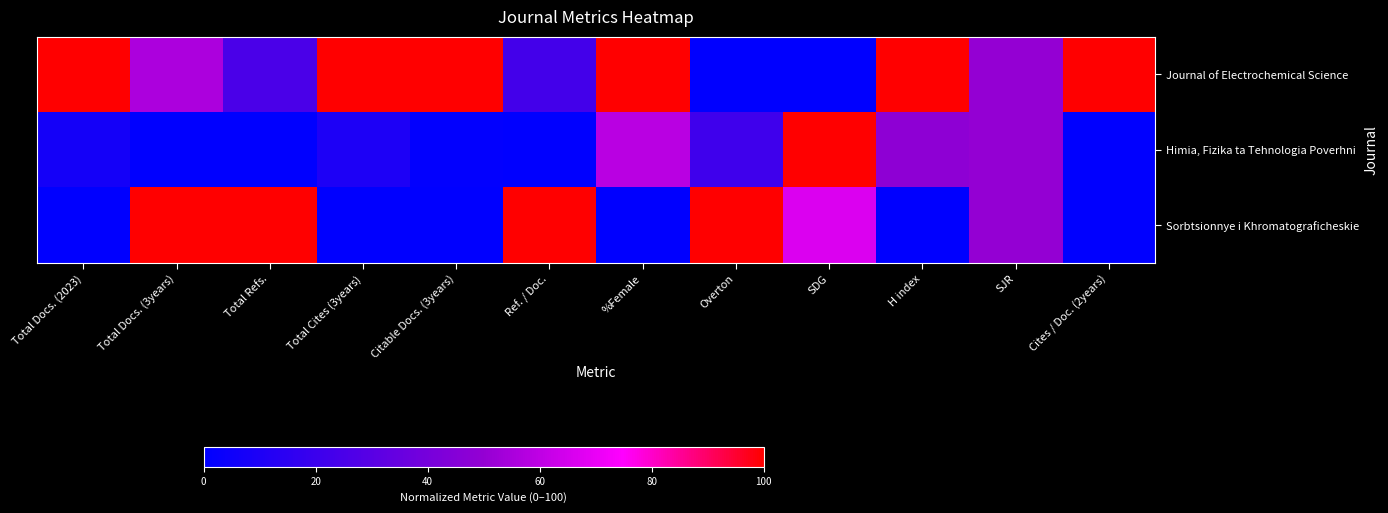

Reading left to right, extract all data points from this chart.

Journal of Electrochemical Science: Total Docs. (2023)=100.0	Total Docs. (3years)=55.8	Total Refs.=25.4	Total Cites (3years)=100.0	Citable Docs. (3years)=100.0	Ref. / Doc.=22.7	%Female=100.0	Overton=0.0	SDG=0.0	H index=100.0	SJR=50.0	Cites / Doc. (2years)=100.0
Himia, Fizika ta Tehnologia Poverhni: Total Docs. (2023)=7.1	Total Docs. (3years)=0.0	Total Refs.=0.0	Total Cites (3years)=9.8	Citable Docs. (3years)=1.0	Ref. / Doc.=0.0	%Female=59.0	Overton=21.7	SDG=100.0	H index=48.1	SJR=50.0	Cites / Doc. (2years)=0.0
Sorbtsionnye i Khromatograficheskie: Total Docs. (2023)=0.0	Total Docs. (3years)=100.0	Total Refs.=100.0	Total Cites (3years)=0.0	Citable Docs. (3years)=0.0	Ref. / Doc.=100.0	%Female=0.0	Overton=100.0	SDG=66.7	H index=0.0	SJR=50.0	Cites / Doc. (2years)=0.0